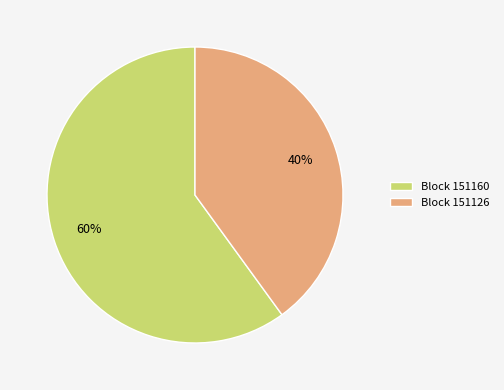

Rank the categories by value from highest to lowest.

Block 151160, Block 151126